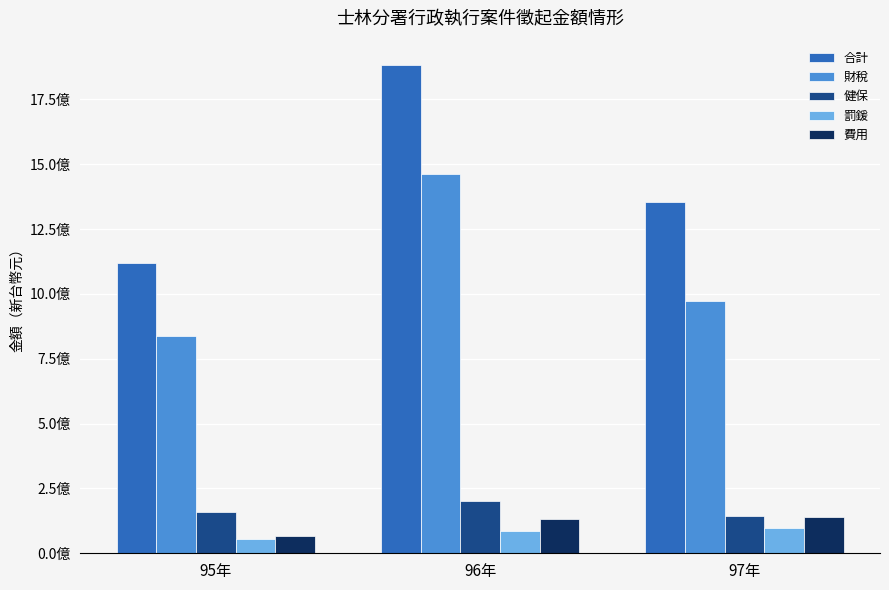

What are all the series names shown in the legend?

合計, 財稅, 健保, 罰鍰, 費用